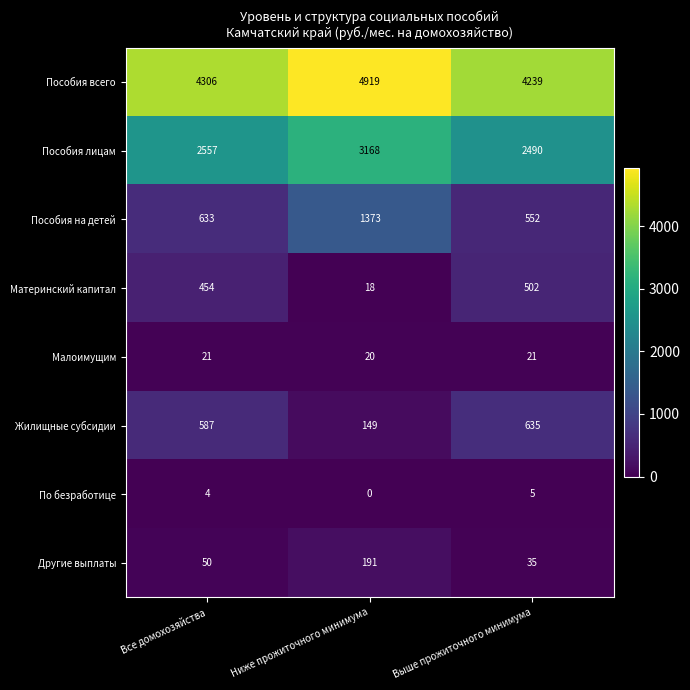

True or false: Пособия лицам has a value of 1536 at Все домохозяйства.

False